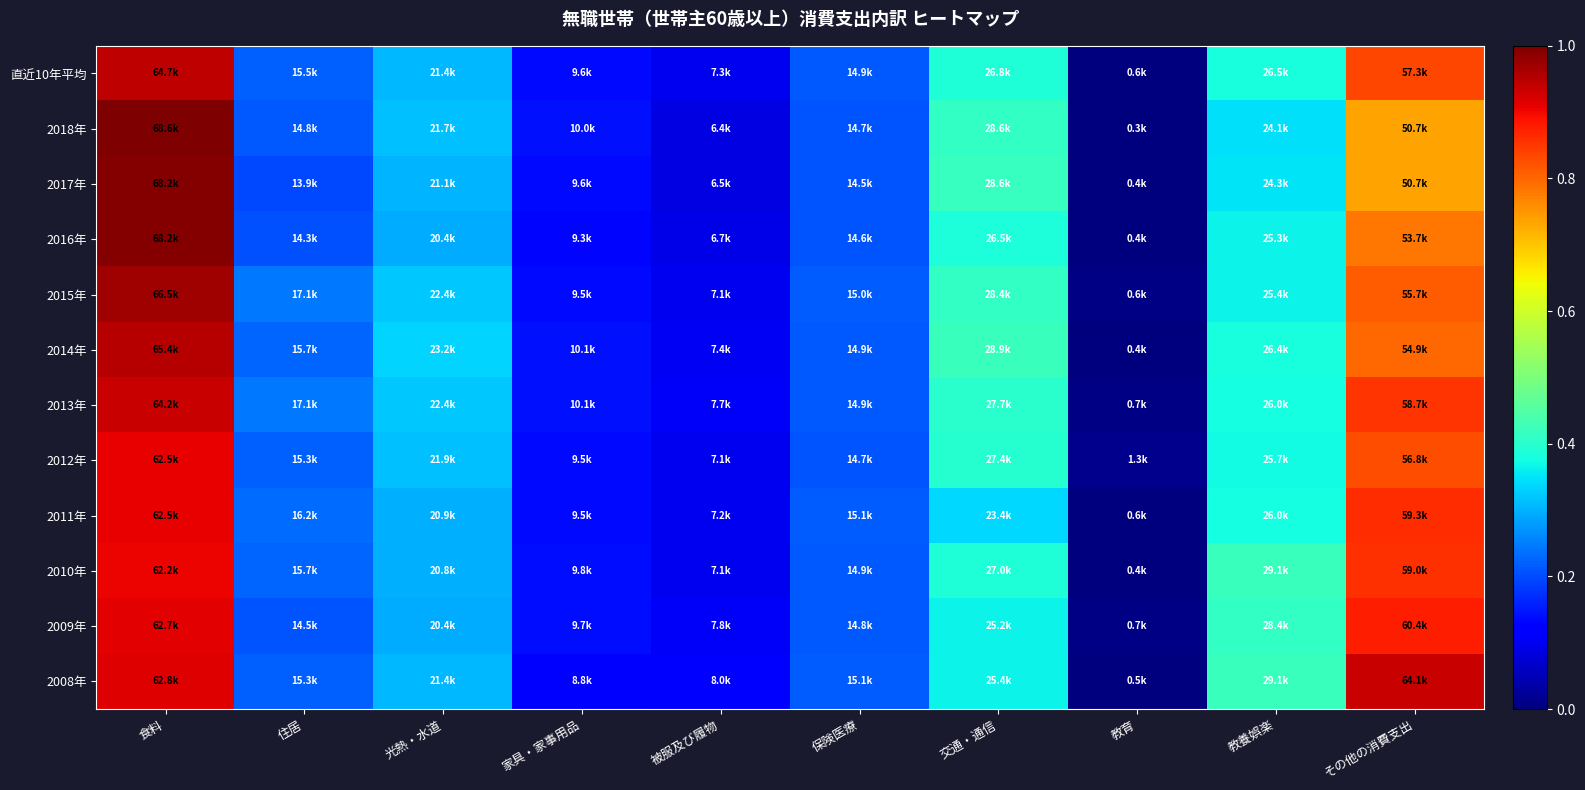

List the series in order of their peak value, lowest first.

2010年, 2012年, 2011年, 2009年, 2008年, 2013年, 直近10年平均, 2014年, 2015年, 2017年, 2016年, 2018年